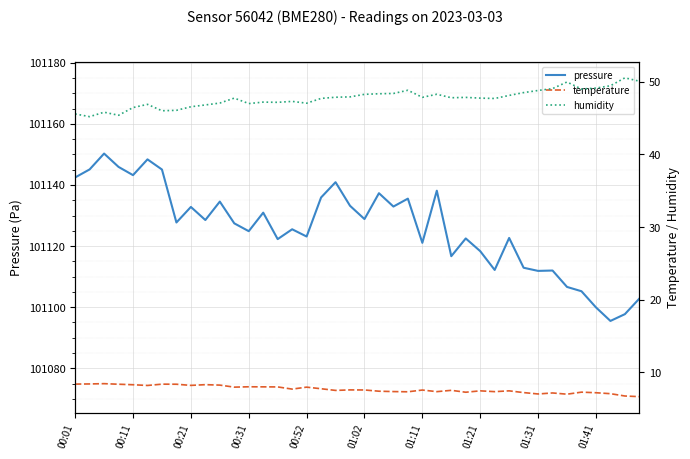

What is the lowest value of the pressure series?

101095.5